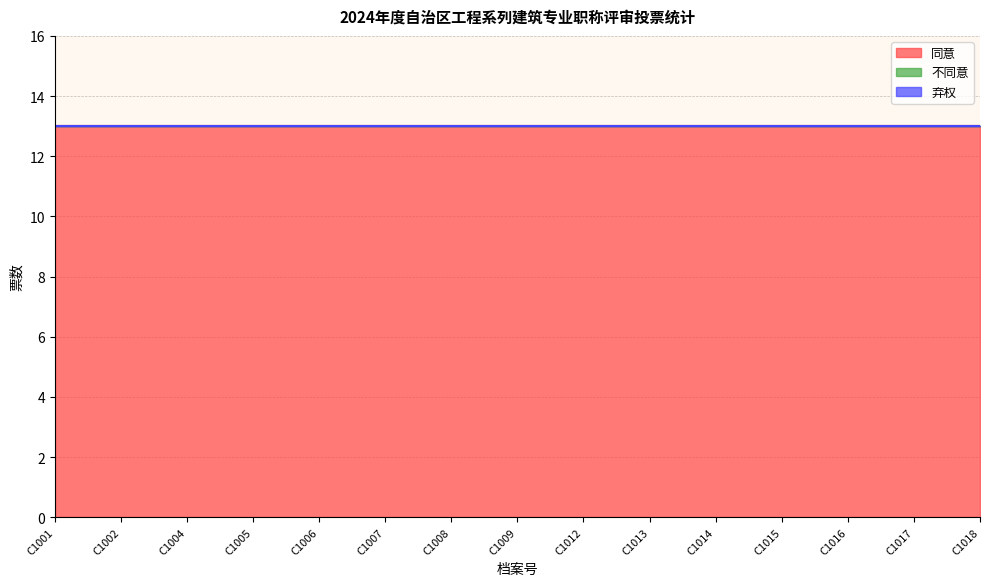

Rank the series at C1001 from highest to lowest value.

同意, 不同意, 弃权